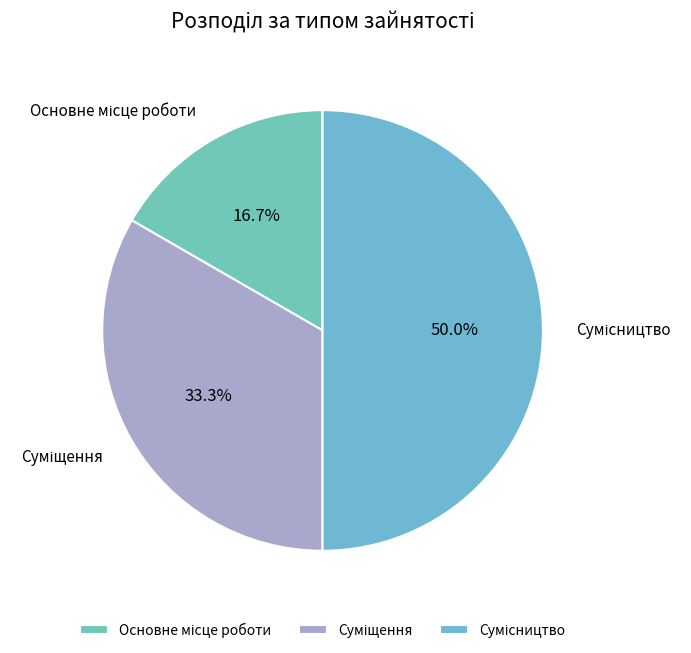

What is the change in value from Суміщення to Сумісництво?

+1